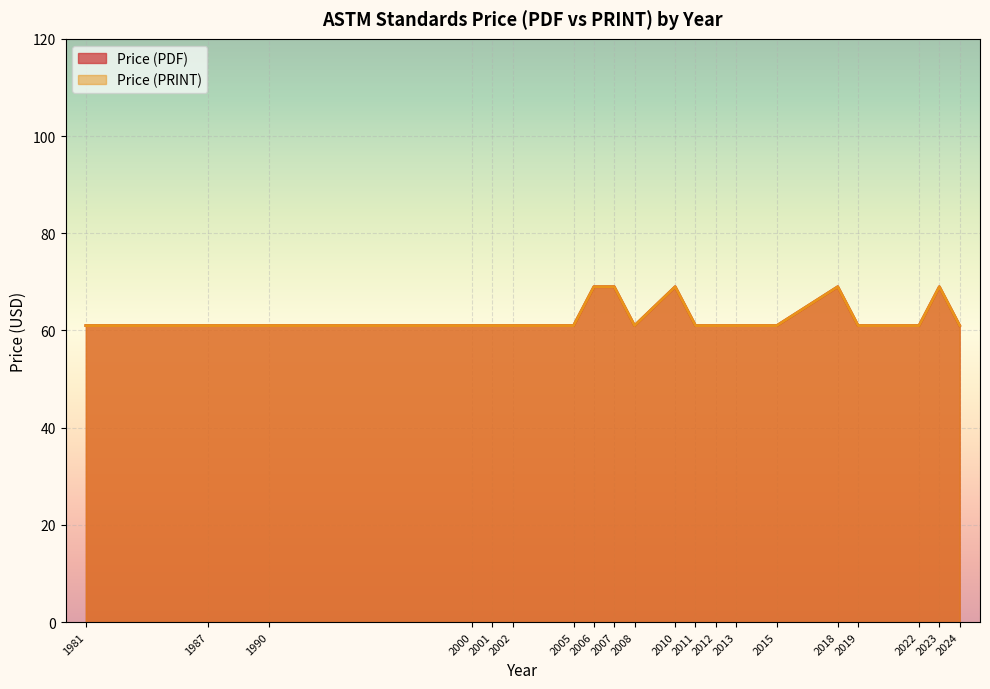

Reading left to right, what are all the values shown in this chart?

Price (PDF): 61	61	61	61	61	61	61	69	69	61	69	61	61	61	61	69	61	61	69	61
Price (PRINT): 61	61	61	61	61	61	61	69	69	61	69	61	61	61	61	69	61	61	69	61